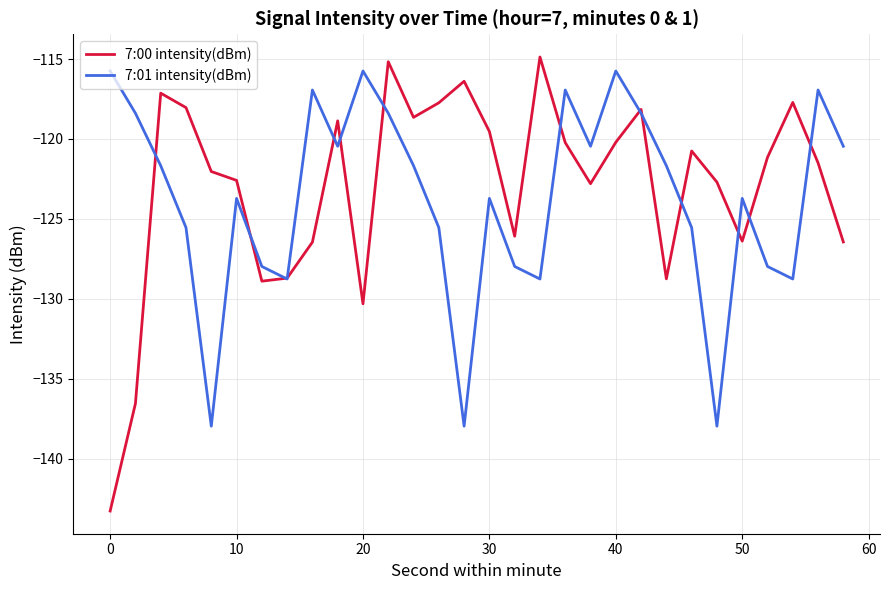

What is the highest value of the 7:01 intensity(dBm) series?

-115.7